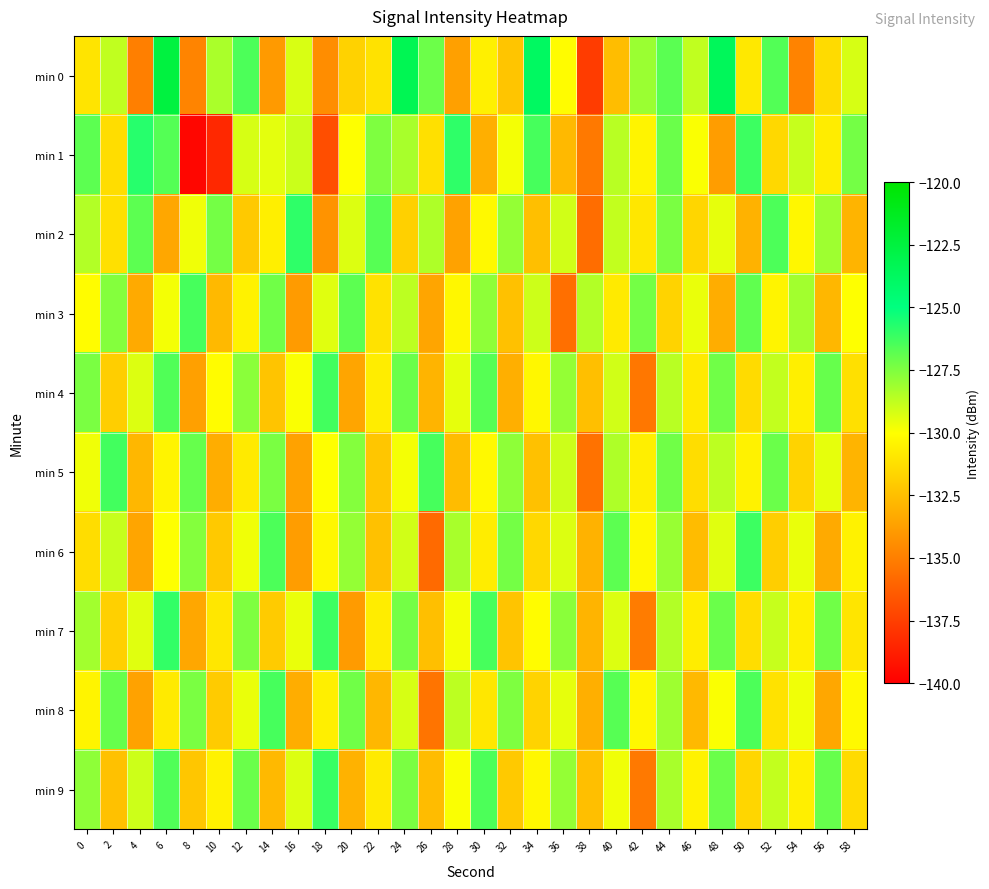

What is the total value across all series at 48?

-1289.5